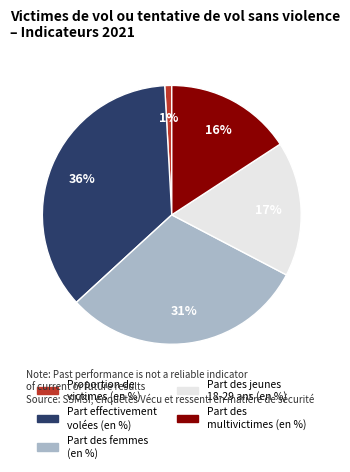

Is there a majority slice in this chart?

No